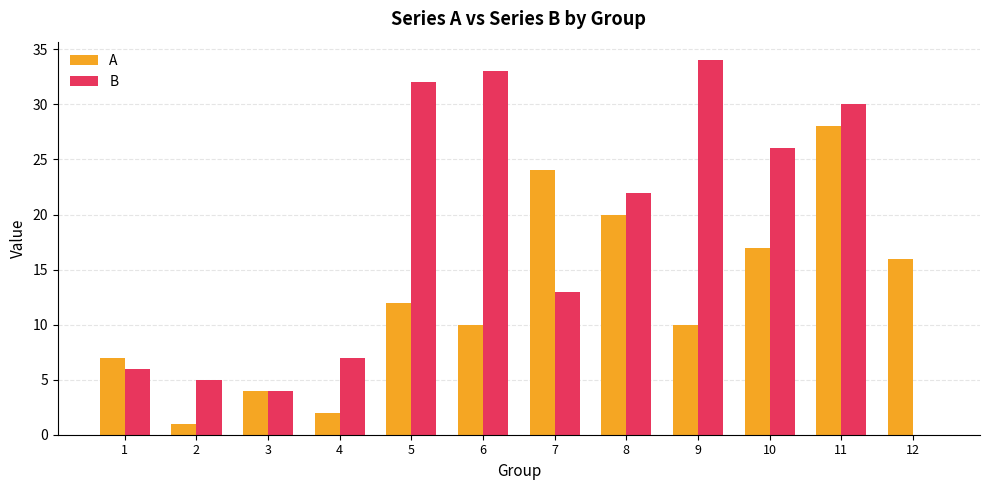

Are the bars horizontal?

No